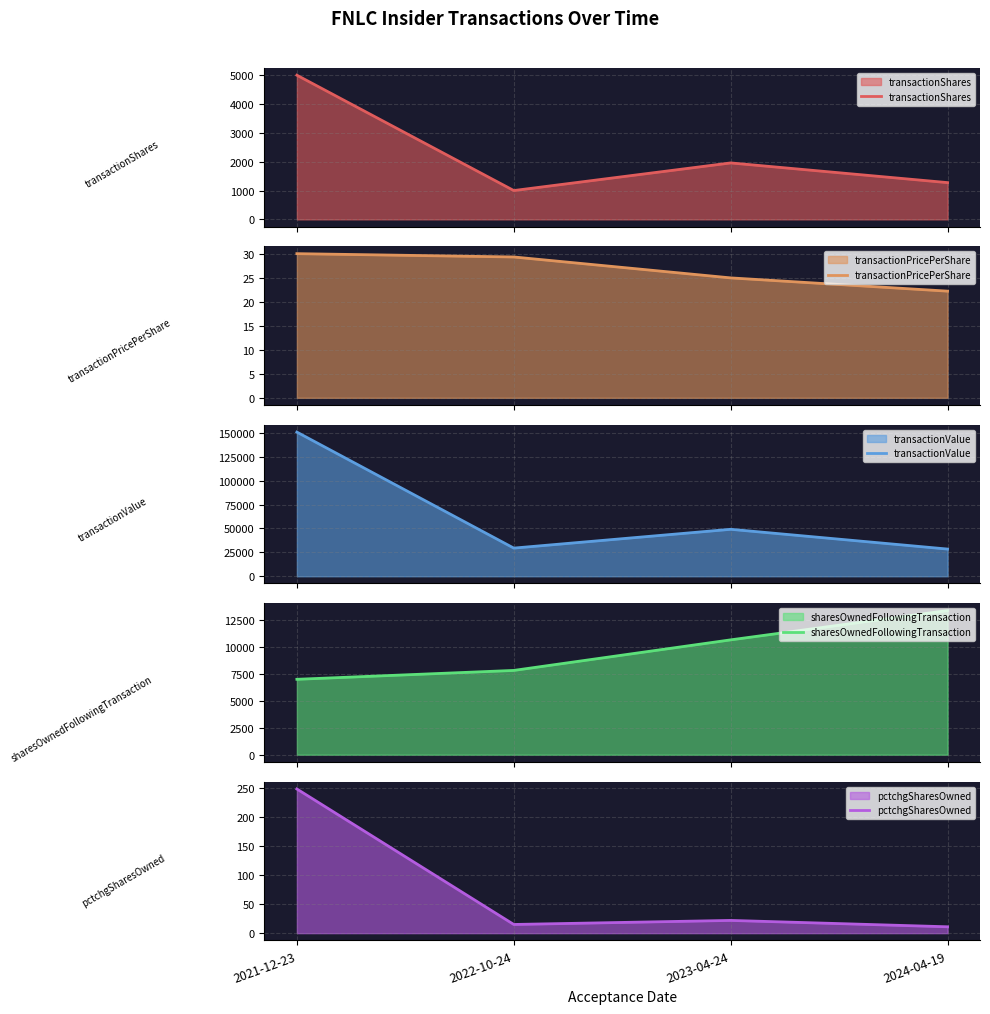

What are all the series names shown in the legend?

transactionShares, transactionPricePerShare, transactionValue, sharesOwnedFollowingTransaction, pctchgSharesOwned